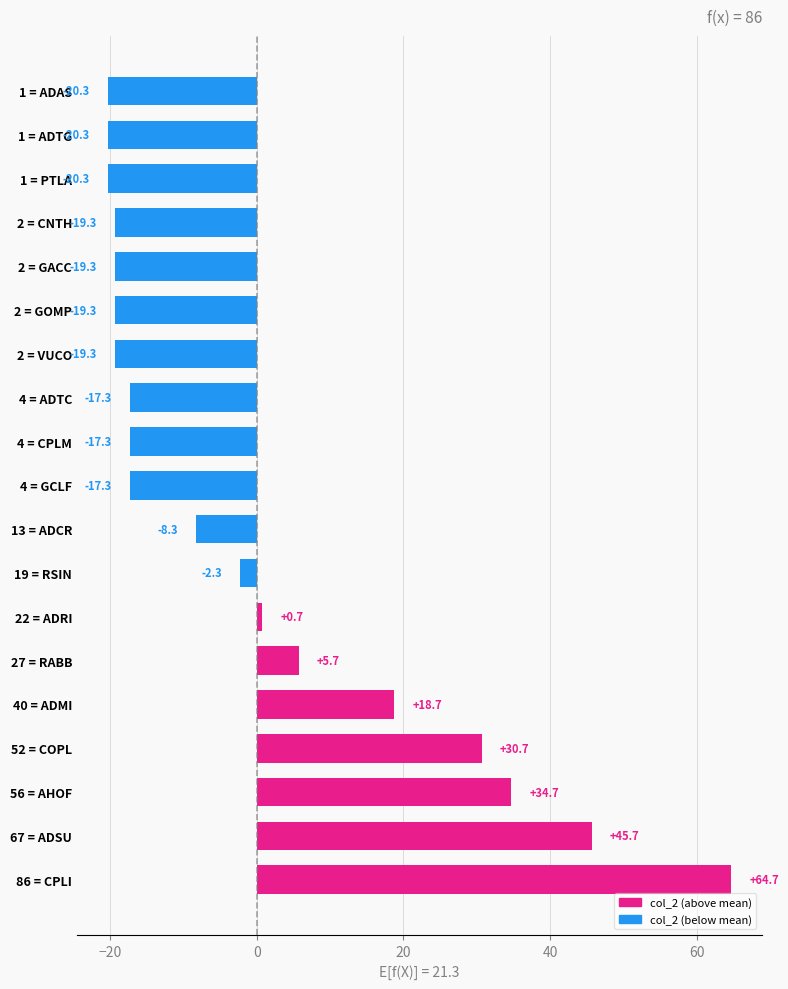

Which label corresponds to the largest value in the chart?

86 = CPLI